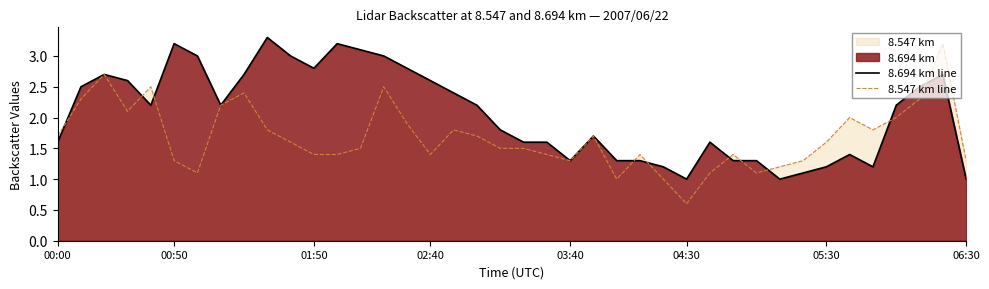

The 8.547 km line series shows 1.6 at 05:30. True or false?

True